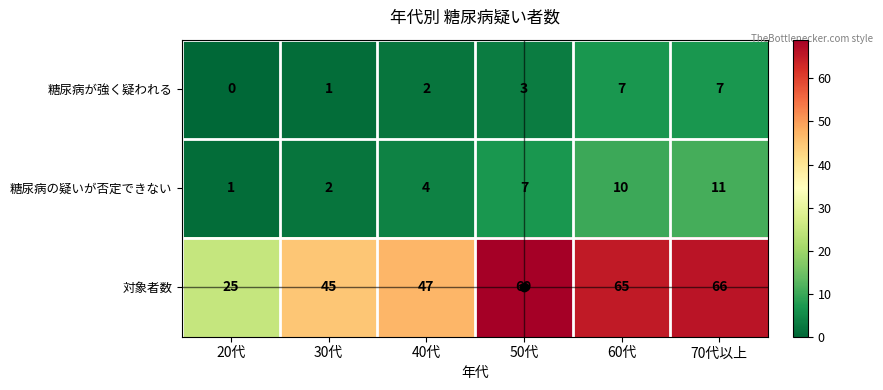

What is the sum of all 糖尿病の疑いが否定できない values?

35